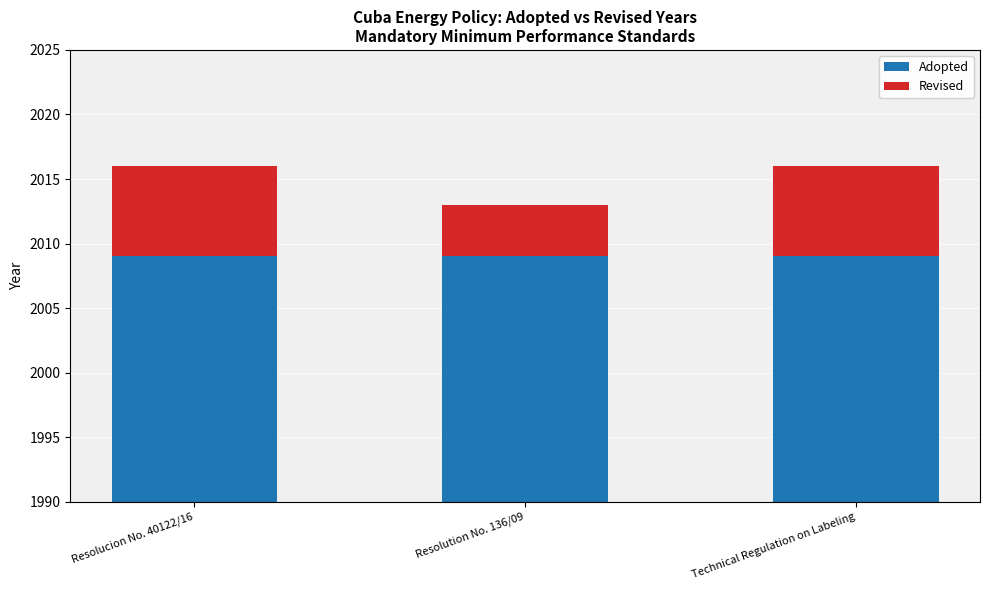

What is the minimum value shown in the chart?

4